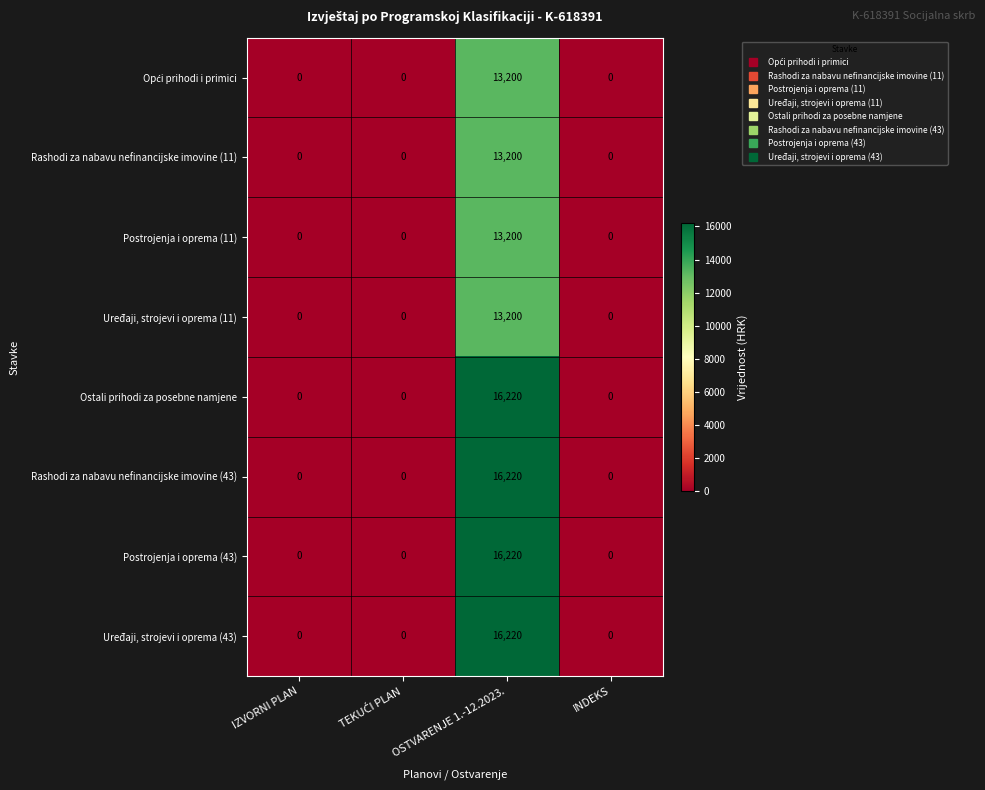

At which category is the sum across all series the highest?

OSTVARENJE 1.-12.2023.